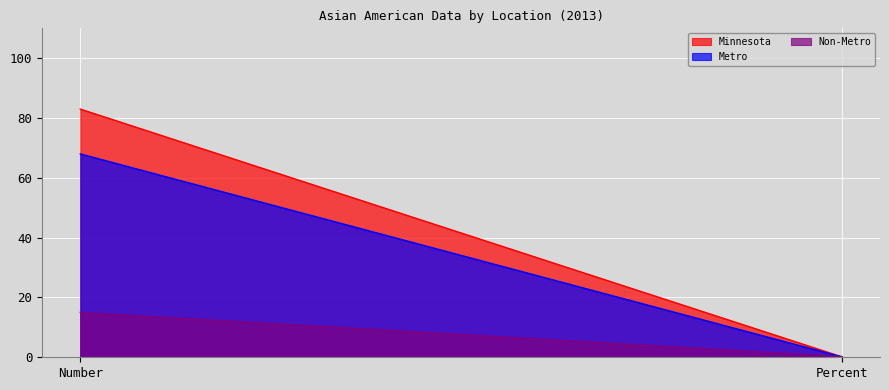

List the series in order of their overall mean, lowest first.

Non-Metro, Metro, Minnesota